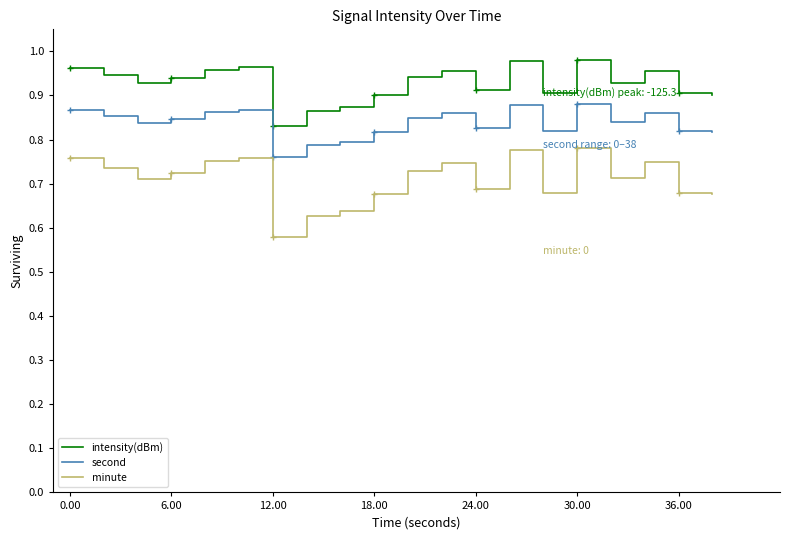

Which series has the widest spread of values?

minute